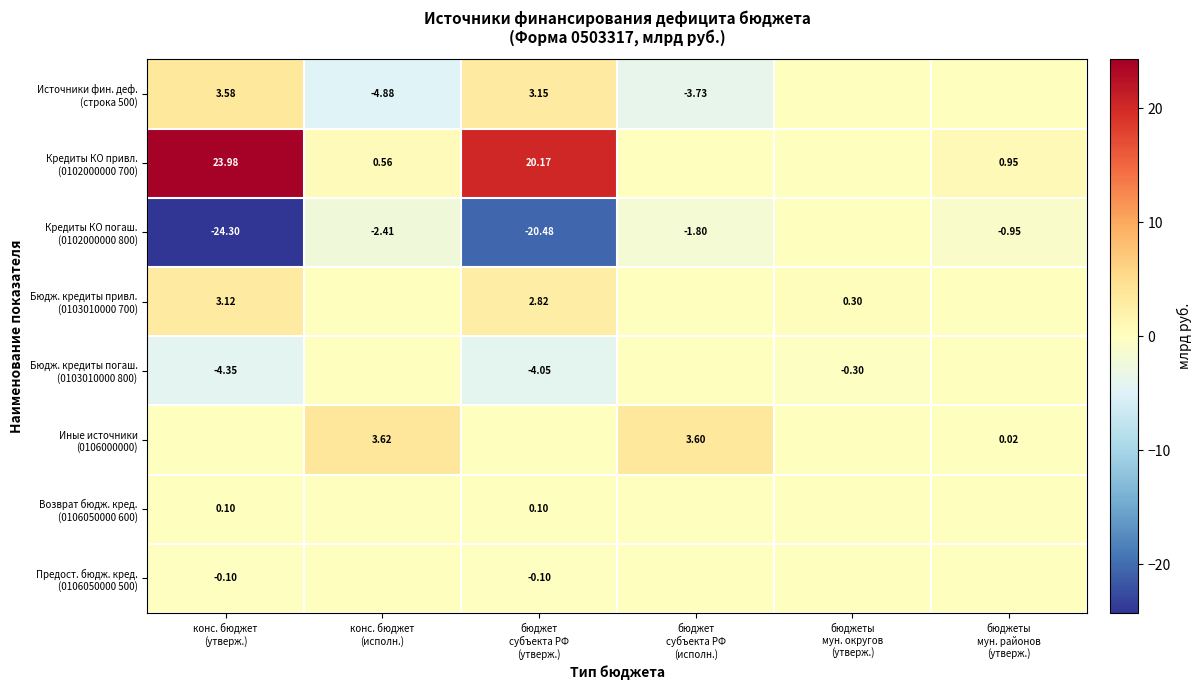

The value of Кредиты КО погаш. (0102000000 800) at конс. бюджет (утверж.) is -24.3. True or false?

True